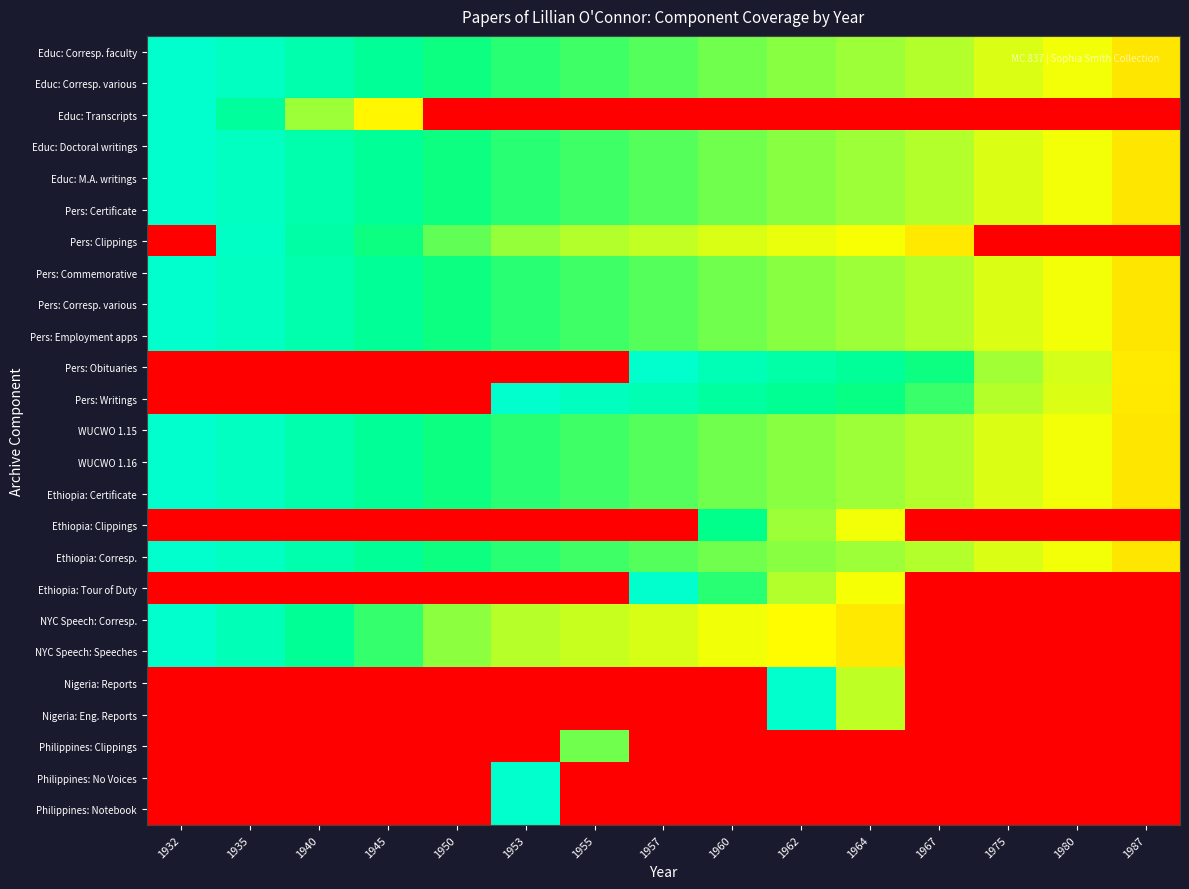

Reading right to left, what are all the values shown in this chart?

Educ: Corresp. faculty: 1987=0.5	1980=0.6	1975=0.6	1967=0.7	1964=0.7	1962=0.7	1960=0.8	1957=0.8	1955=0.8	1953=0.8	1950=0.8	1945=0.9	1940=0.9	1935=1.0	1932=1.0
Educ: Corresp. various: 1987=0.5	1980=0.6	1975=0.6	1967=0.7	1964=0.7	1962=0.7	1960=0.8	1957=0.8	1955=0.8	1953=0.8	1950=0.8	1945=0.9	1940=0.9	1935=1.0	1932=1.0
Educ: Transcripts: 1987=0.0	1980=0.0	1975=0.0	1967=0.0	1964=0.0	1962=0.0	1960=0.0	1957=0.0	1955=0.0	1953=0.0	1950=0.0	1945=0.5	1940=0.7	1935=0.9	1932=1.0
Educ: Doctoral writings: 1987=0.5	1980=0.6	1975=0.6	1967=0.7	1964=0.7	1962=0.7	1960=0.8	1957=0.8	1955=0.8	1953=0.8	1950=0.8	1945=0.9	1940=0.9	1935=1.0	1932=1.0
Educ: M.A. writings: 1987=0.5	1980=0.6	1975=0.6	1967=0.7	1964=0.7	1962=0.7	1960=0.8	1957=0.8	1955=0.8	1953=0.8	1950=0.8	1945=0.9	1940=0.9	1935=1.0	1932=1.0
Pers: Certificate: 1987=0.5	1980=0.6	1975=0.6	1967=0.7	1964=0.7	1962=0.7	1960=0.8	1957=0.8	1955=0.8	1953=0.8	1950=0.8	1945=0.9	1940=0.9	1935=1.0	1932=1.0
Pers: Clippings: 1987=0.0	1980=0.0	1975=0.0	1967=0.5	1964=0.6	1962=0.6	1960=0.6	1957=0.7	1955=0.7	1953=0.7	1950=0.8	1945=0.8	1940=0.9	1935=1.0	1932=0.0
Pers: Commemorative: 1987=0.5	1980=0.6	1975=0.6	1967=0.7	1964=0.7	1962=0.7	1960=0.8	1957=0.8	1955=0.8	1953=0.8	1950=0.8	1945=0.9	1940=0.9	1935=1.0	1932=1.0
Pers: Corresp. various: 1987=0.5	1980=0.6	1975=0.6	1967=0.7	1964=0.7	1962=0.7	1960=0.8	1957=0.8	1955=0.8	1953=0.8	1950=0.8	1945=0.9	1940=0.9	1935=1.0	1932=1.0
Pers: Employment apps: 1987=0.5	1980=0.6	1975=0.6	1967=0.7	1964=0.7	1962=0.7	1960=0.8	1957=0.8	1955=0.8	1953=0.8	1950=0.8	1945=0.9	1940=0.9	1935=1.0	1932=1.0
Pers: Obituaries: 1987=0.5	1980=0.6	1975=0.7	1967=0.8	1964=0.9	1962=0.9	1960=1.0	1957=1.0	1955=0.0	1953=0.0	1950=0.0	1945=0.0	1940=0.0	1935=0.0	1932=0.0
Pers: Writings: 1987=0.5	1980=0.6	1975=0.7	1967=0.8	1964=0.8	1962=0.9	1960=0.9	1957=0.9	1955=1.0	1953=1.0	1950=0.0	1945=0.0	1940=0.0	1935=0.0	1932=0.0
WUCWO 1.15: 1987=0.5	1980=0.6	1975=0.6	1967=0.7	1964=0.7	1962=0.7	1960=0.8	1957=0.8	1955=0.8	1953=0.8	1950=0.8	1945=0.9	1940=0.9	1935=1.0	1932=1.0
WUCWO 1.16: 1987=0.5	1980=0.6	1975=0.6	1967=0.7	1964=0.7	1962=0.7	1960=0.8	1957=0.8	1955=0.8	1953=0.8	1950=0.8	1945=0.9	1940=0.9	1935=1.0	1932=1.0
Ethiopia: Certificate: 1987=0.5	1980=0.6	1975=0.6	1967=0.7	1964=0.7	1962=0.7	1960=0.8	1957=0.8	1955=0.8	1953=0.8	1950=0.8	1945=0.9	1940=0.9	1935=1.0	1932=1.0
Ethiopia: Clippings: 1987=0.0	1980=0.0	1975=0.0	1967=0.0	1964=0.6	1962=0.7	1960=0.9	1957=0.0	1955=0.0	1953=0.0	1950=0.0	1945=0.0	1940=0.0	1935=0.0	1932=0.0
Ethiopia: Corresp.: 1987=0.5	1980=0.6	1975=0.6	1967=0.7	1964=0.7	1962=0.7	1960=0.8	1957=0.8	1955=0.8	1953=0.8	1950=0.8	1945=0.9	1940=0.9	1935=1.0	1932=1.0
Ethiopia: Tour of Duty: 1987=0.0	1980=0.0	1975=0.0	1967=0.0	1964=0.6	1962=0.7	1960=0.8	1957=1.0	1955=0.0	1953=0.0	1950=0.0	1945=0.0	1940=0.0	1935=0.0	1932=0.0
NYC Speech: Corresp.: 1987=0.0	1980=0.0	1975=0.0	1967=0.0	1964=0.5	1962=0.5	1960=0.6	1957=0.6	1955=0.7	1953=0.7	1950=0.7	1945=0.8	1940=0.9	1935=1.0	1932=1.0
NYC Speech: Speeches: 1987=0.0	1980=0.0	1975=0.0	1967=0.0	1964=0.5	1962=0.5	1960=0.6	1957=0.6	1955=0.7	1953=0.7	1950=0.7	1945=0.8	1940=0.9	1935=1.0	1932=1.0
Nigeria: Reports: 1987=0.0	1980=0.0	1975=0.0	1967=0.0	1964=0.7	1962=1.0	1960=0.0	1957=0.0	1955=0.0	1953=0.0	1950=0.0	1945=0.0	1940=0.0	1935=0.0	1932=0.0
Nigeria: Eng. Reports: 1987=0.0	1980=0.0	1975=0.0	1967=0.0	1964=0.7	1962=1.0	1960=0.0	1957=0.0	1955=0.0	1953=0.0	1950=0.0	1945=0.0	1940=0.0	1935=0.0	1932=0.0
Philippines: Clippings: 1987=0.0	1980=0.0	1975=0.0	1967=0.0	1964=0.0	1962=0.0	1960=0.0	1957=0.0	1955=0.8	1953=0.0	1950=0.0	1945=0.0	1940=0.0	1935=0.0	1932=0.0
Philippines: No Voices: 1987=0.0	1980=0.0	1975=0.0	1967=0.0	1964=0.0	1962=0.0	1960=0.0	1957=0.0	1955=0.0	1953=1.0	1950=0.0	1945=0.0	1940=0.0	1935=0.0	1932=0.0
Philippines: Notebook: 1987=0.0	1980=0.0	1975=0.0	1967=0.0	1964=0.0	1962=0.0	1960=0.0	1957=0.0	1955=0.0	1953=1.0	1950=0.0	1945=0.0	1940=0.0	1935=0.0	1932=0.0